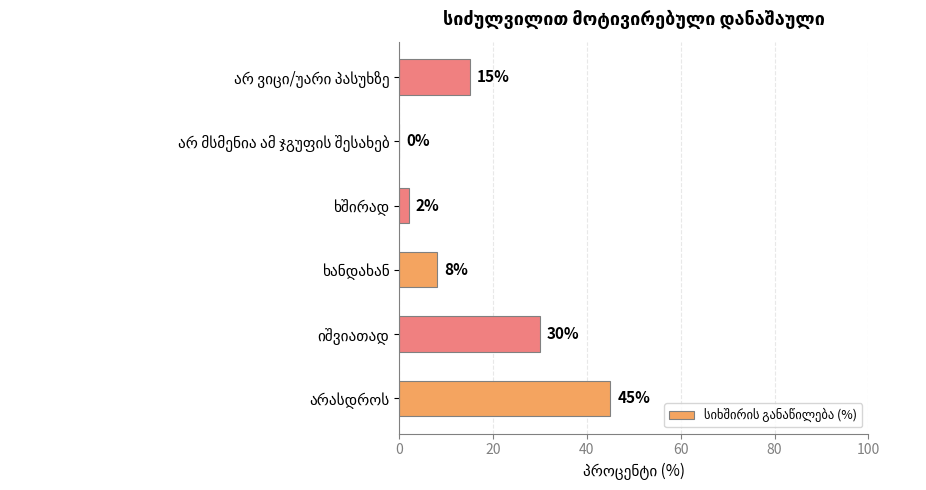

How many series are shown in this chart?

1